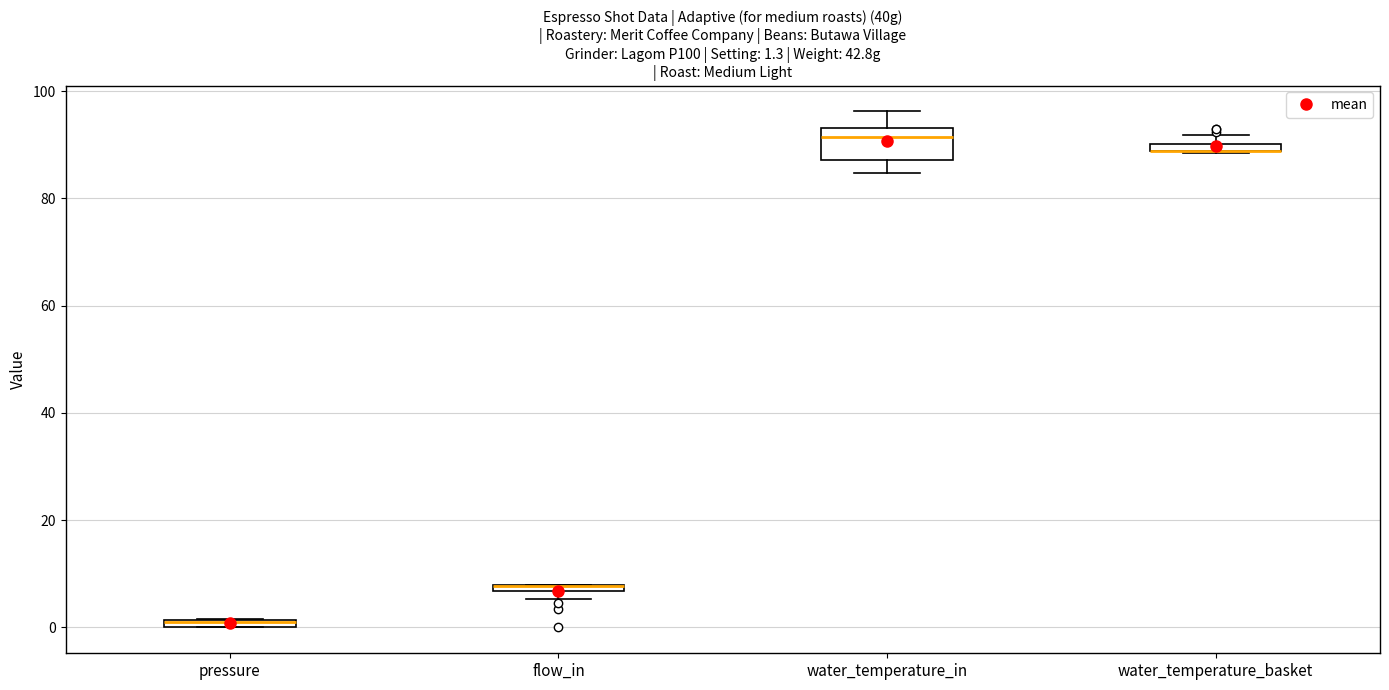

Which box is the tallest, from its lower edge to its upper edge?

water_temperature_in